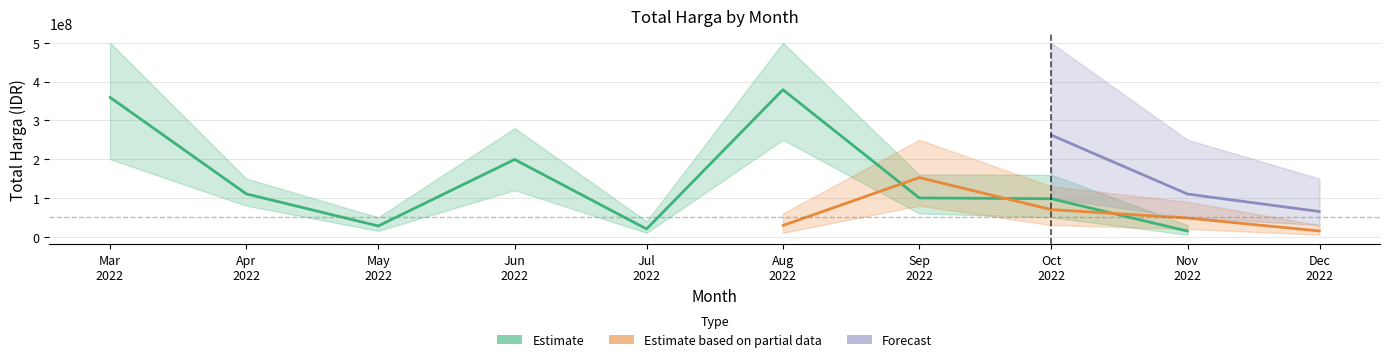

Reading right to left, list all the values displayed in this chart.

Estimate: 9=0	8=14400000	7=98000000	6=100000000	5=379075000	4=19950000	3=199200000	2=27720000	1=110389990	0=359500000
Estimate based on partial data: 9=14750000	8=48140000	7=70000000	6=152477000	5=29000000	4=0	3=0	2=0	1=0	0=0
Forecast: 9=65000000	8=110000000	7=262118150	6=0	5=0	4=0	3=0	2=0	1=0	0=0